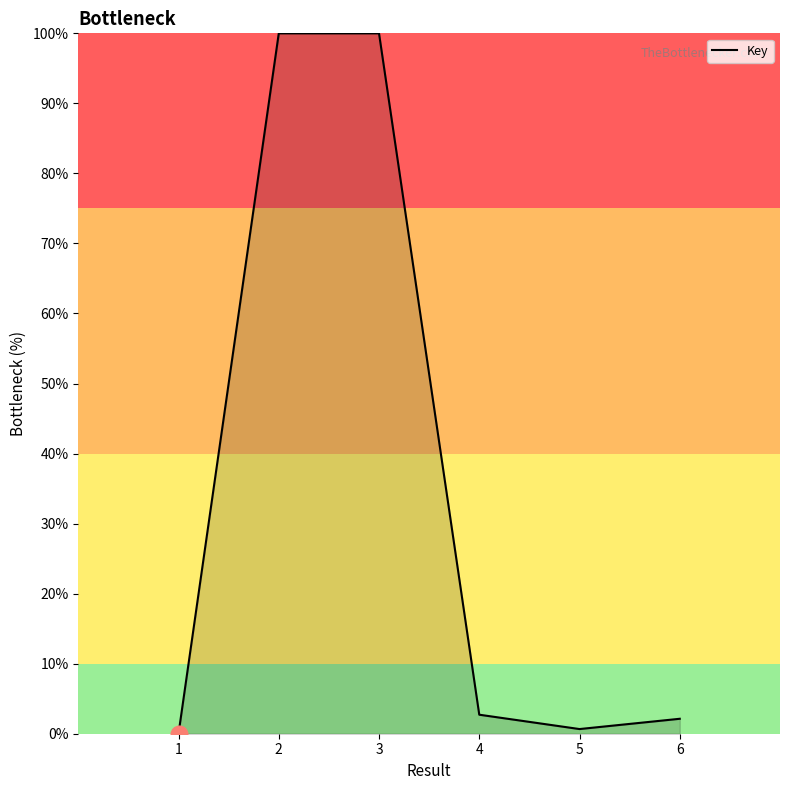

What is the change in value from 2 to 6?

-97.9